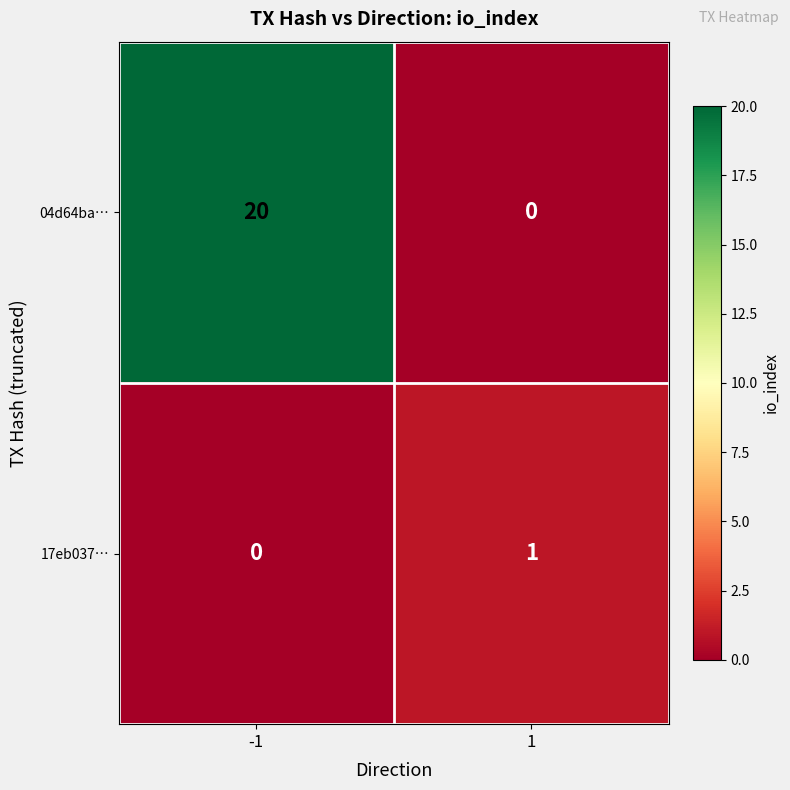

What is the highest value of the 04d64ba… series?

20